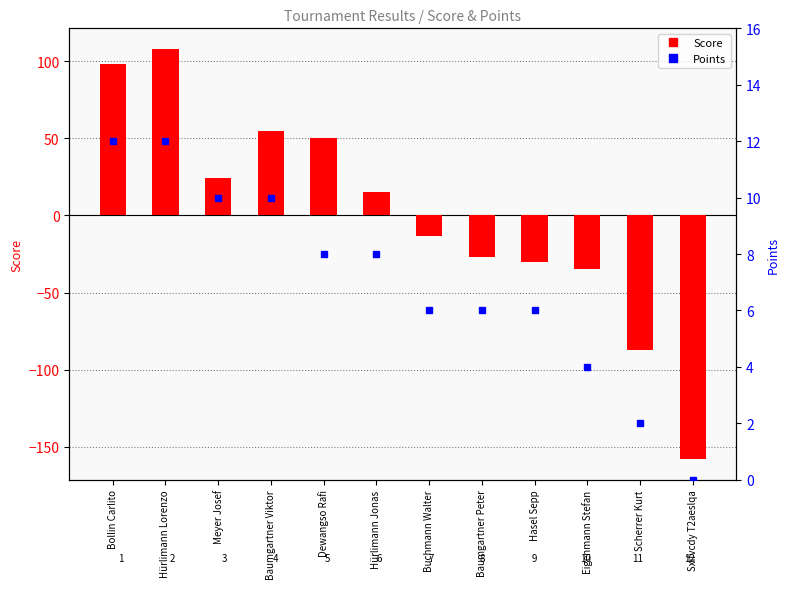

Rank the series by their maximum value, from highest to lowest.

Score, Points